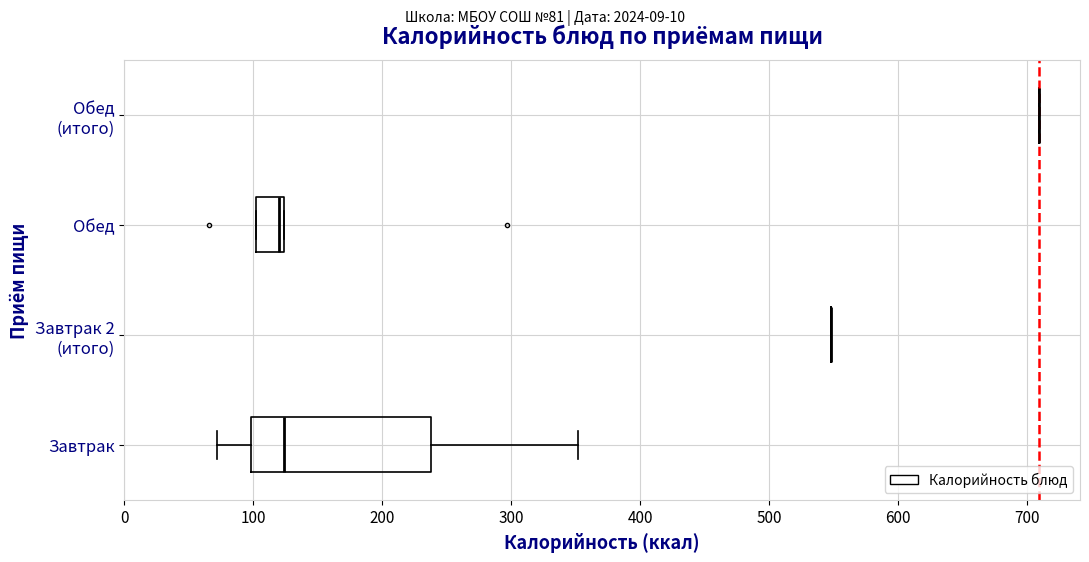

Which box is the widest, from its left edge to its right edge?

Завтрак